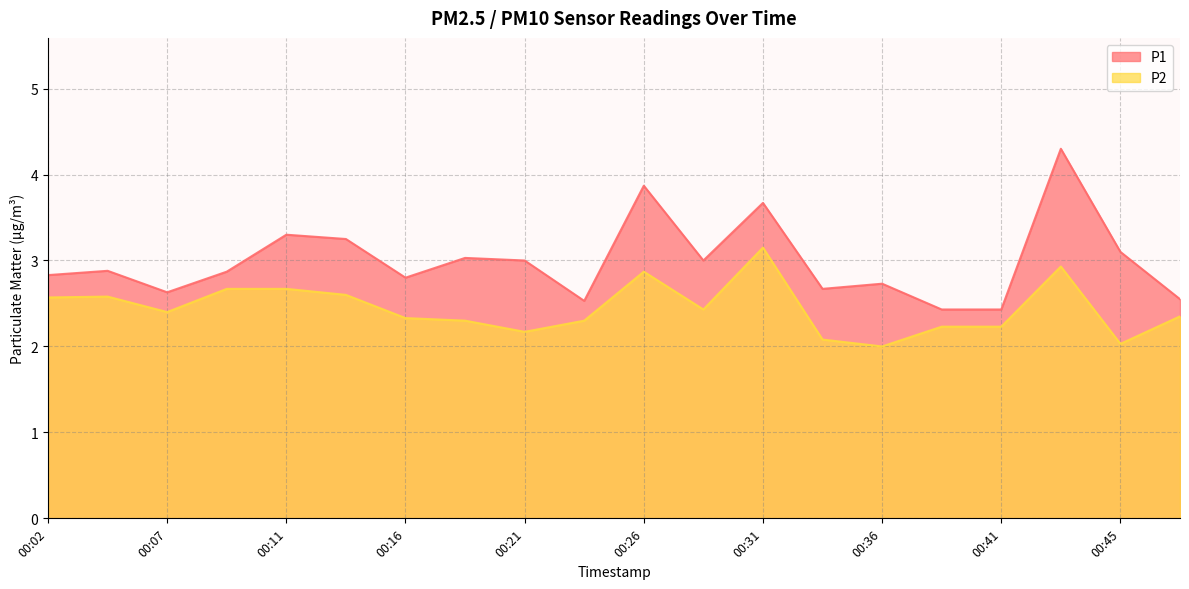

True or false: P1 and P2 intersect in this chart.

False